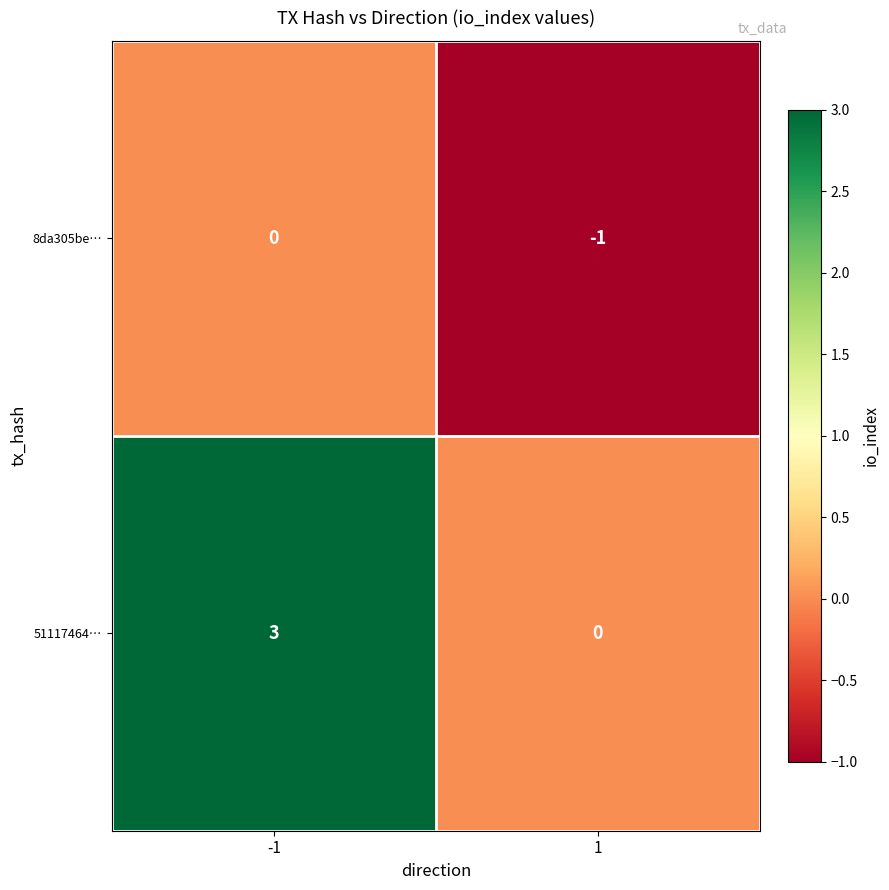

What is the total value across all series at 1?

-1